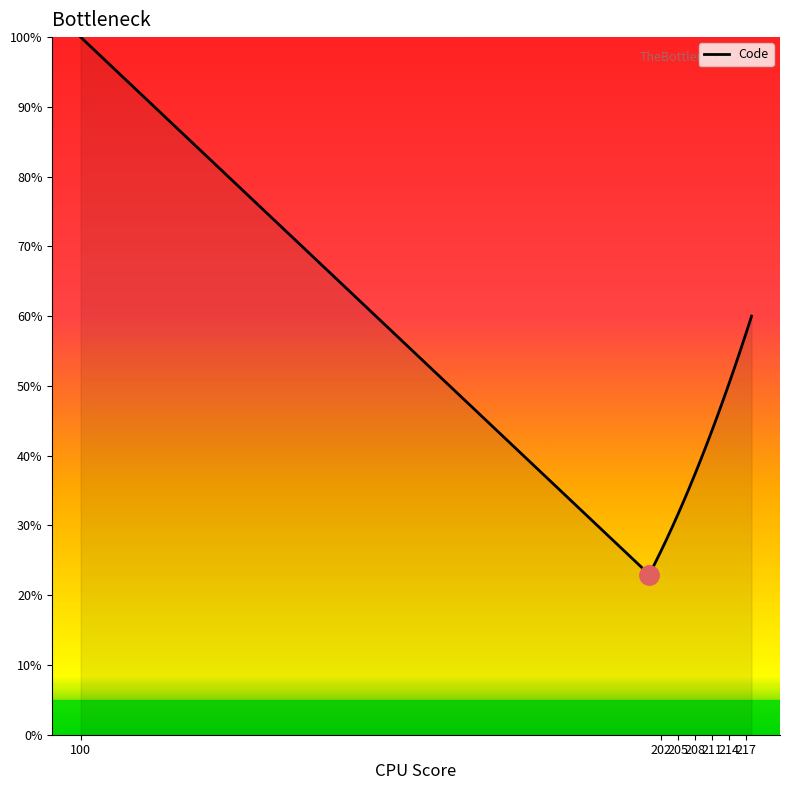

What is the smallest value displayed?

23.0